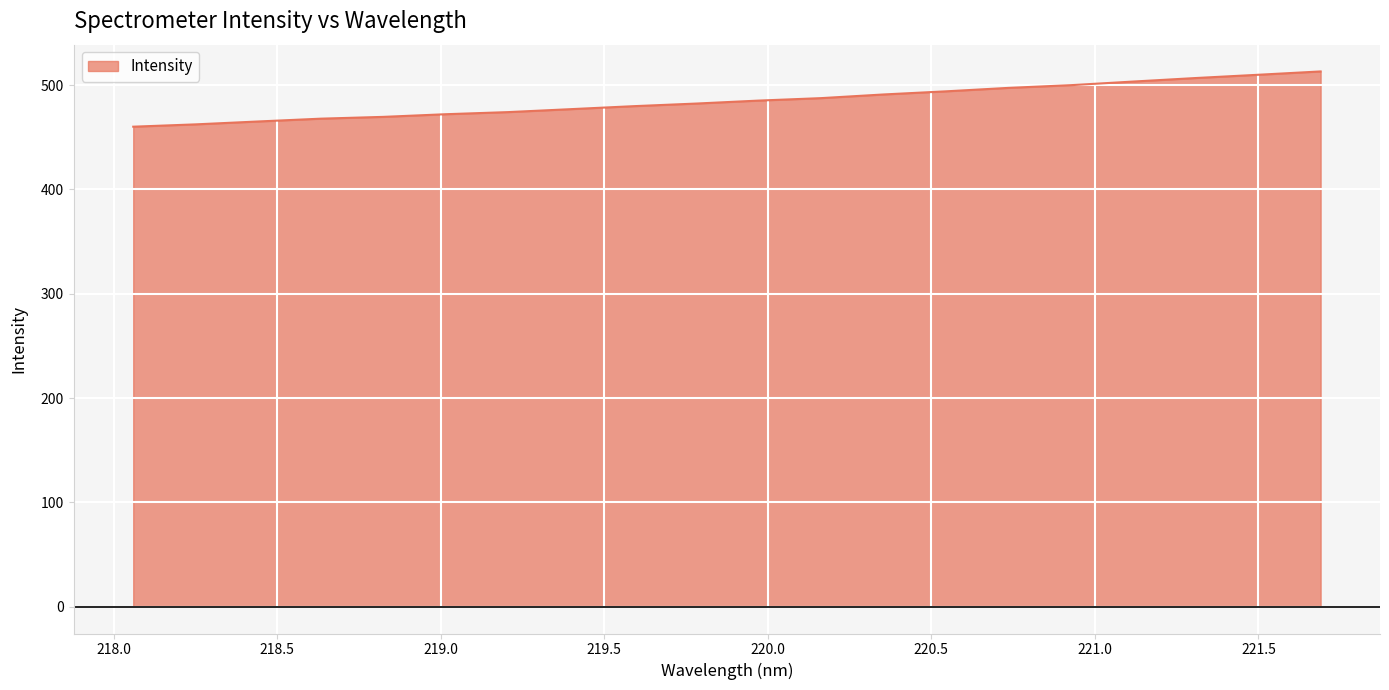

What is the minimum value shown in the chart?

460.1